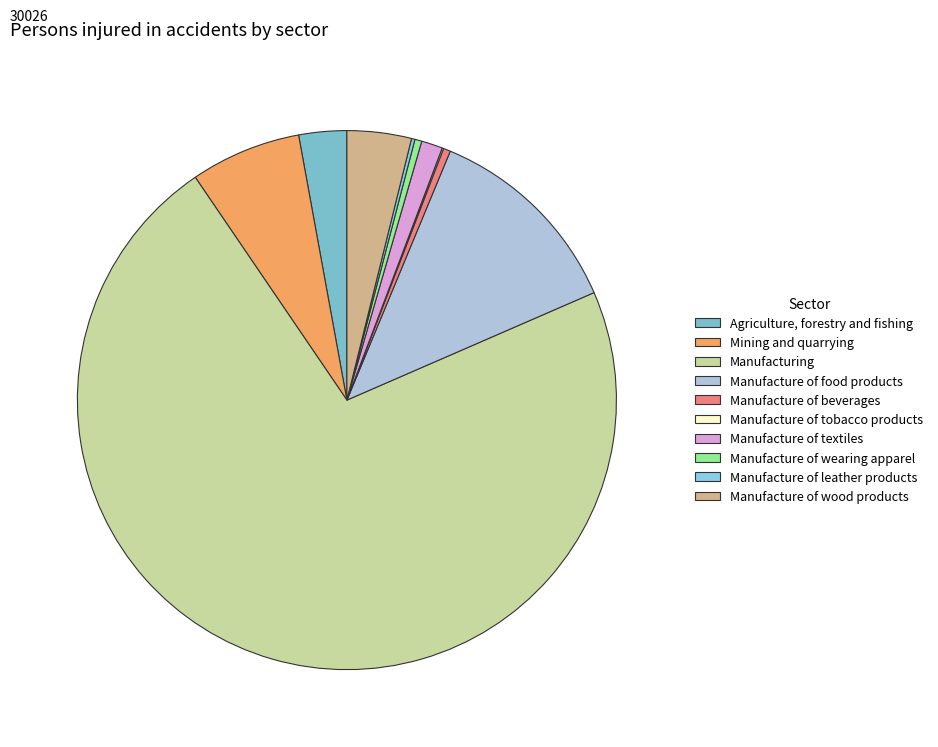

Is it true that Manufacturing is 84% of the pie?

False